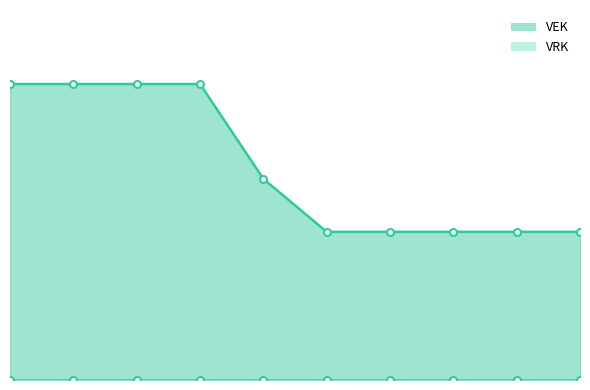

How many lines are shown in the chart?

1